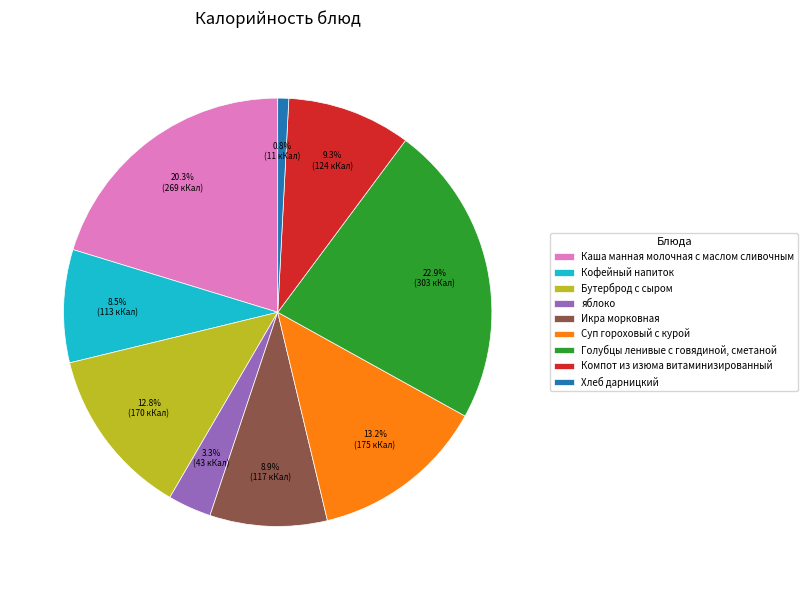

To the nearest percent, what is the combined percentage of яблоко and Голубцы ленивые с говядиной, сметаной?

26%